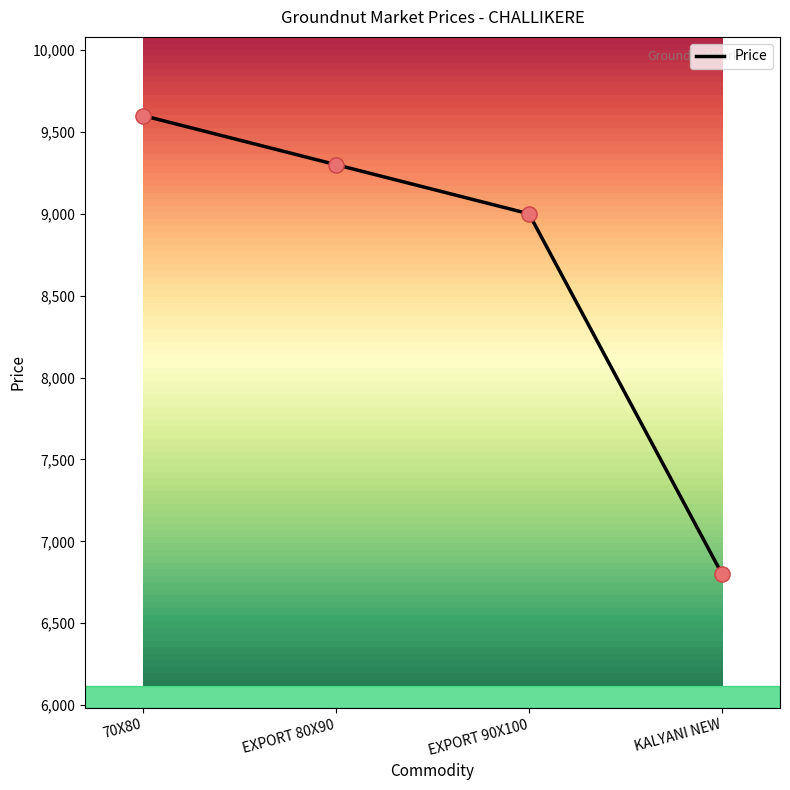

Approximately how many times larger is the value at EXPORT 80X90 compared to 70X80?

1.0